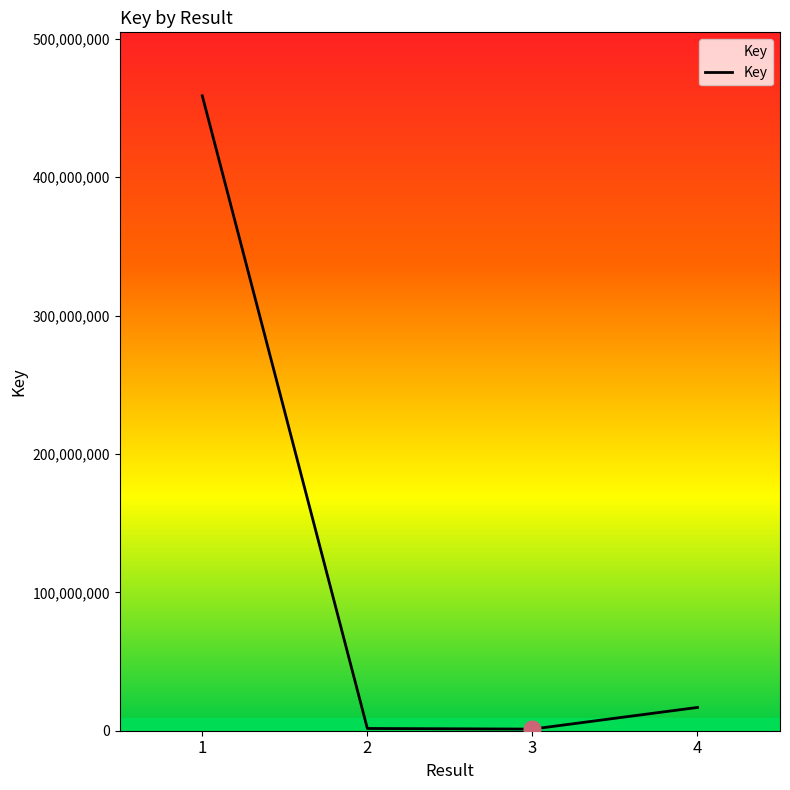

Is it true that the value at 1 is 227656719?

False